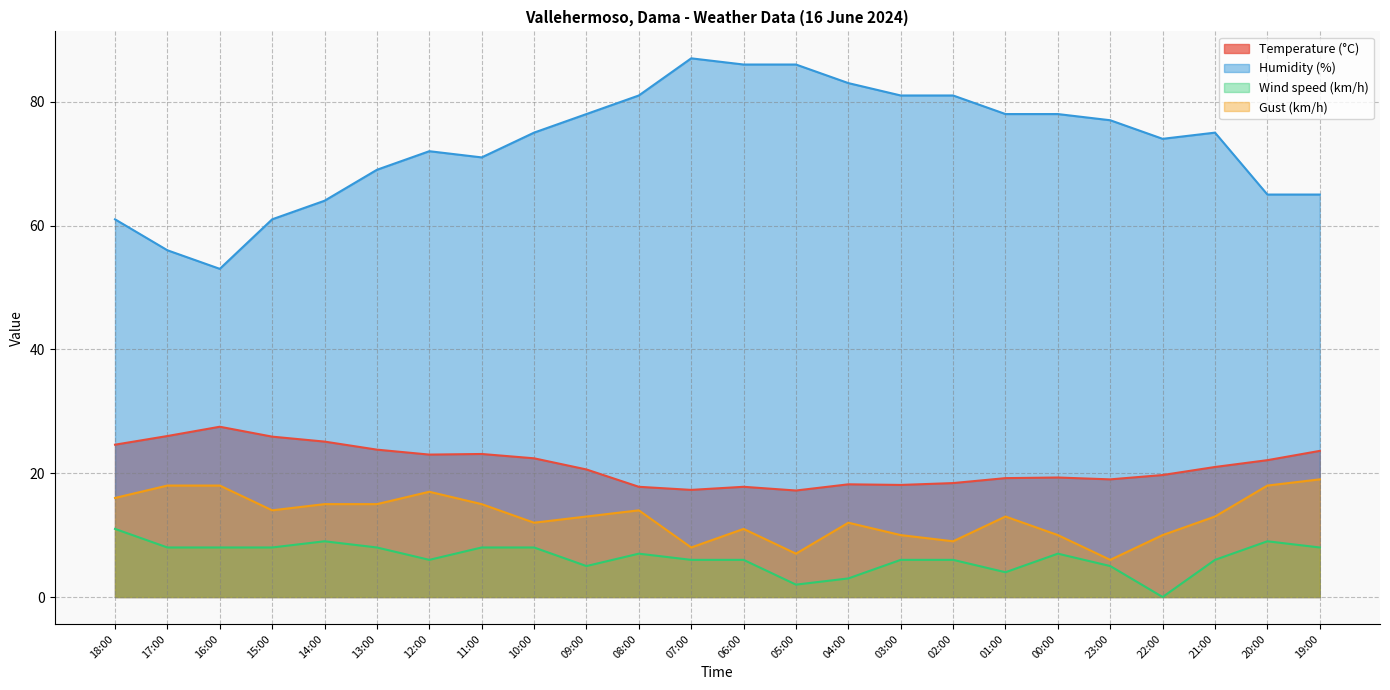

What position from the right is 05:00?

11